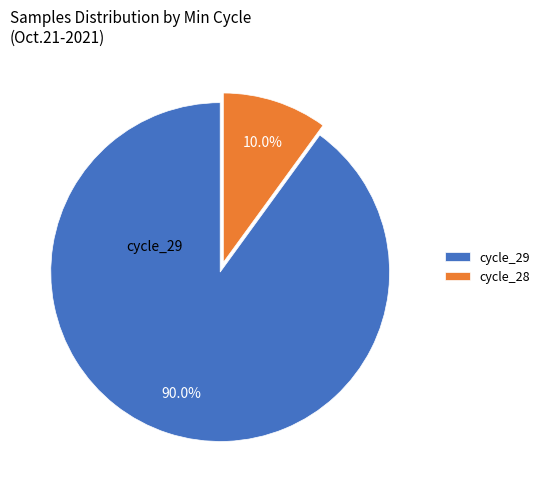

Count the number of slices in the pie.

2